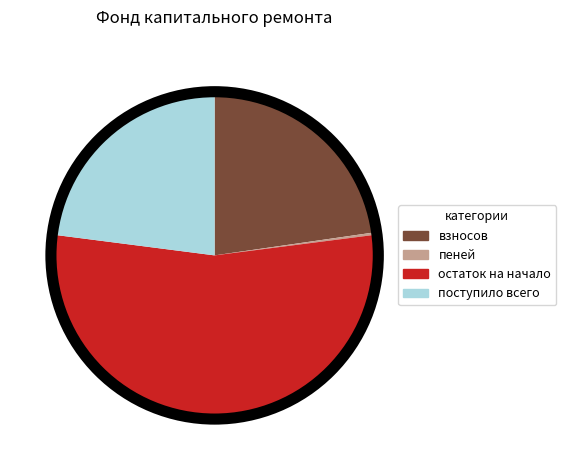

Is it true that поступило всего is 23% of the pie?

True